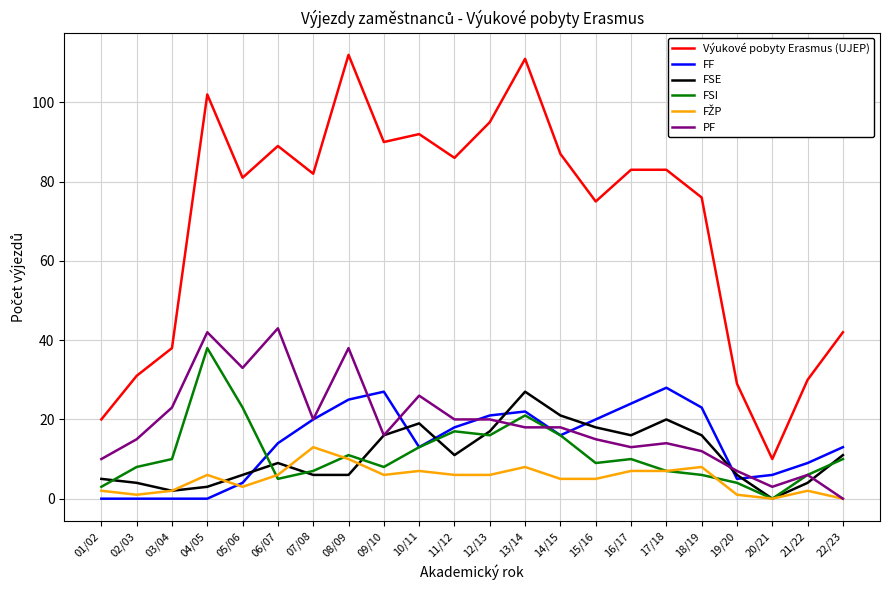

Which series changed the most between 13/14 and 20/21?

Výukové pobyty Erasmus (UJEP)